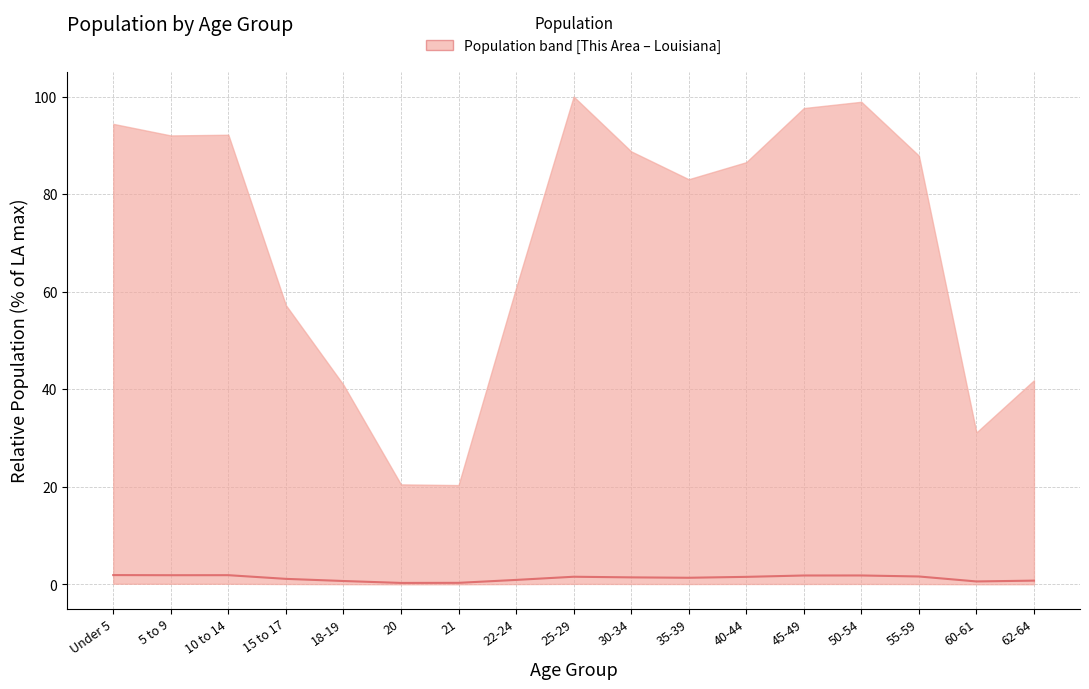

What is the sum of the values at 20 and 30-34?

1.7